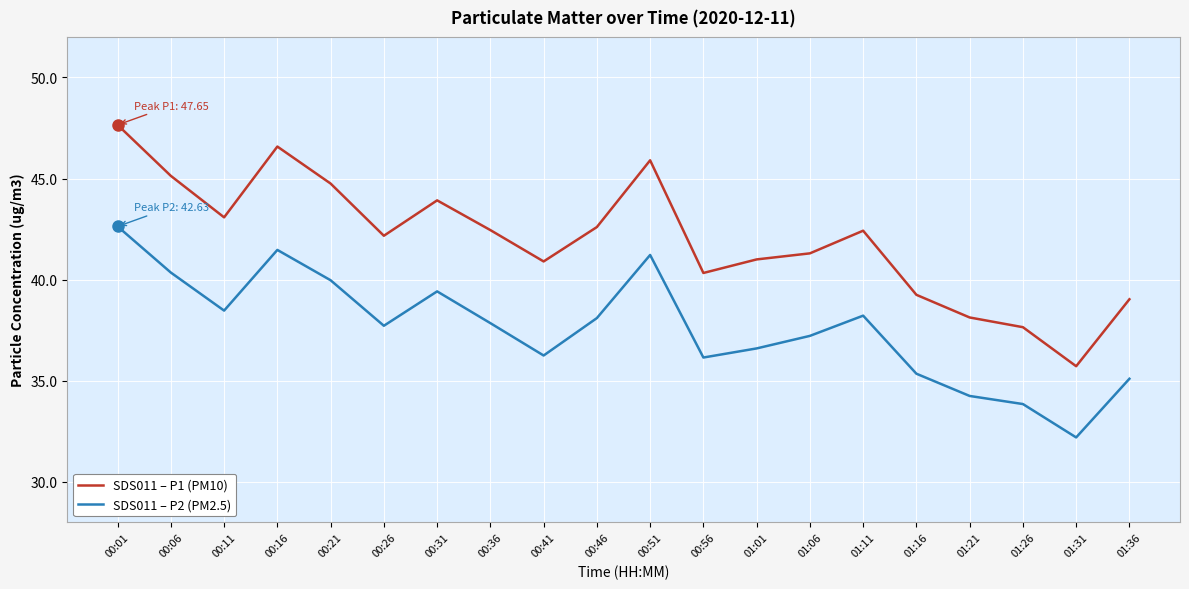

Which category has the highest value in the SDS011 – P1 (PM10) series?

00:01